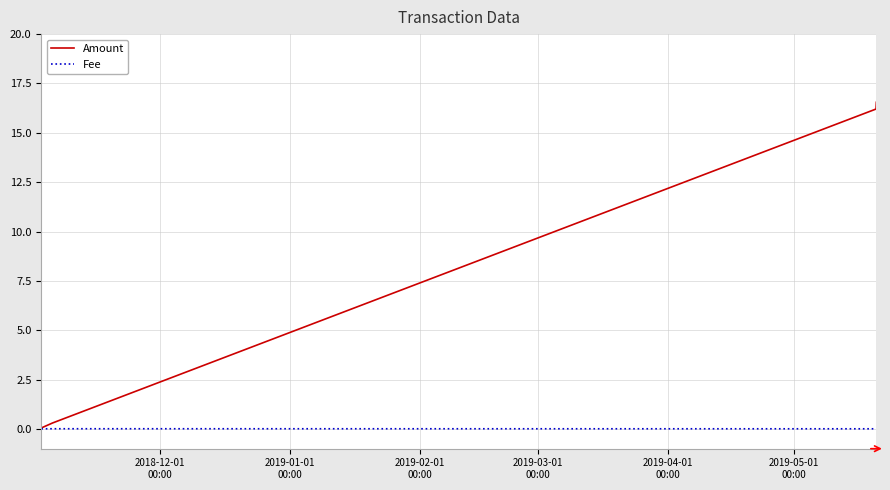

True or false: Amount has more than 1 points higher than both neighbors.

False